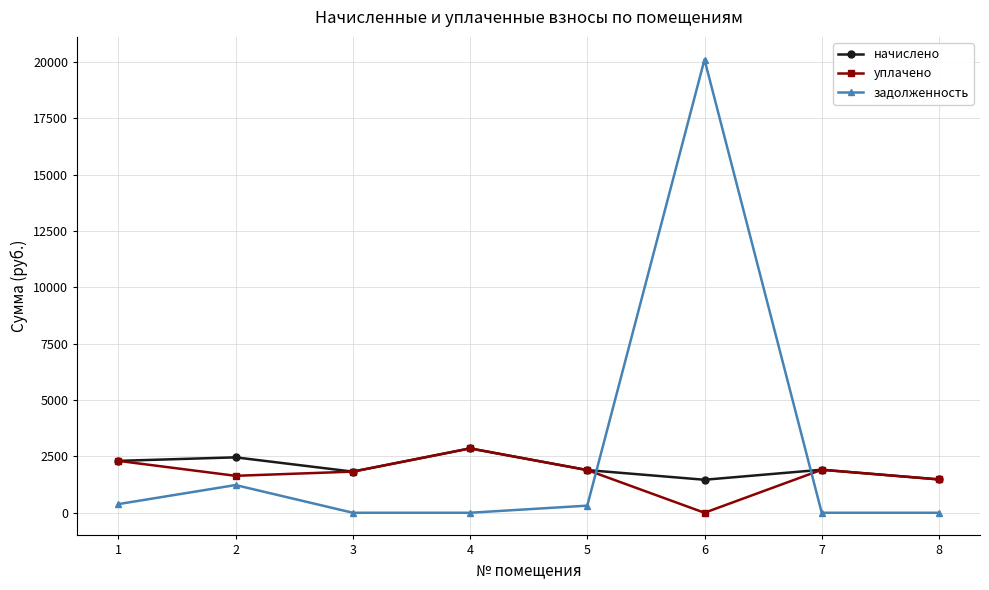

How many times do уплачено and задолженность cross each other?

2